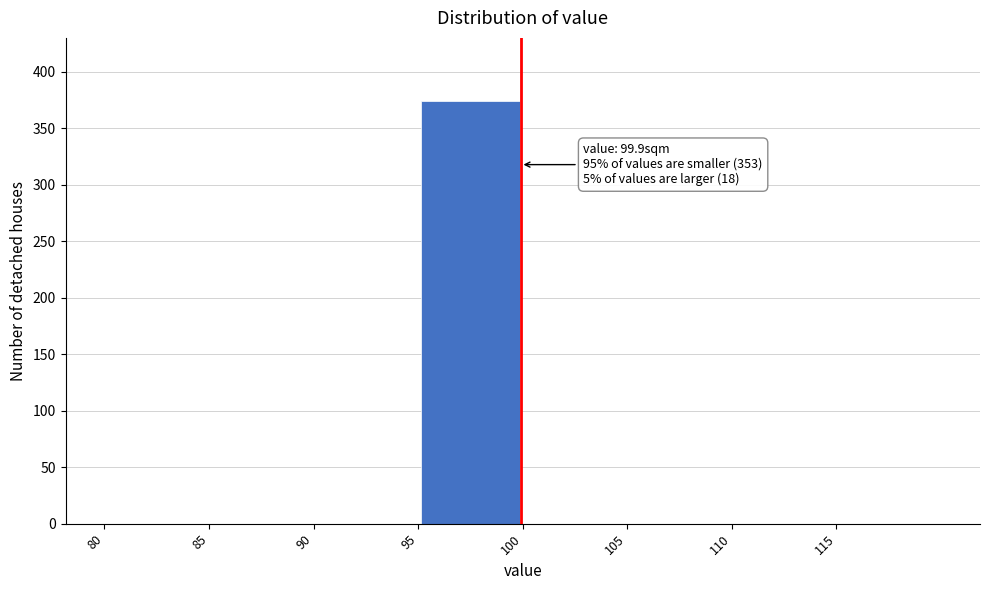

Which range on the x-axis has the tallest bar?

95 to 100